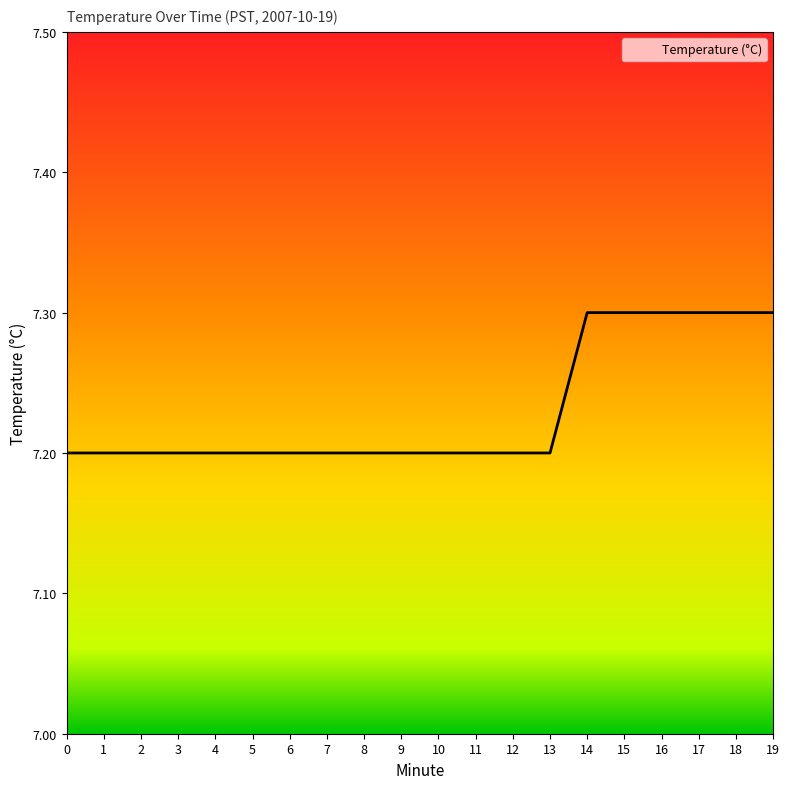

What is the difference between the maximum and minimum values?

0.1